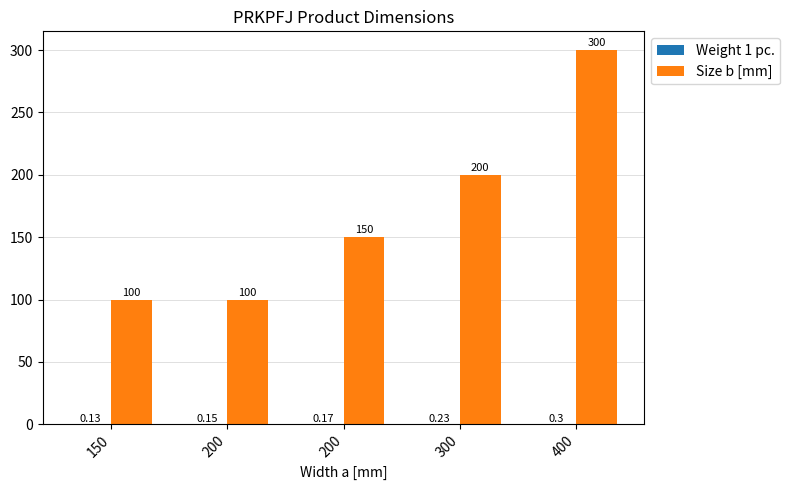

Are the bars grouped side by side (vs. stacked)?

Yes